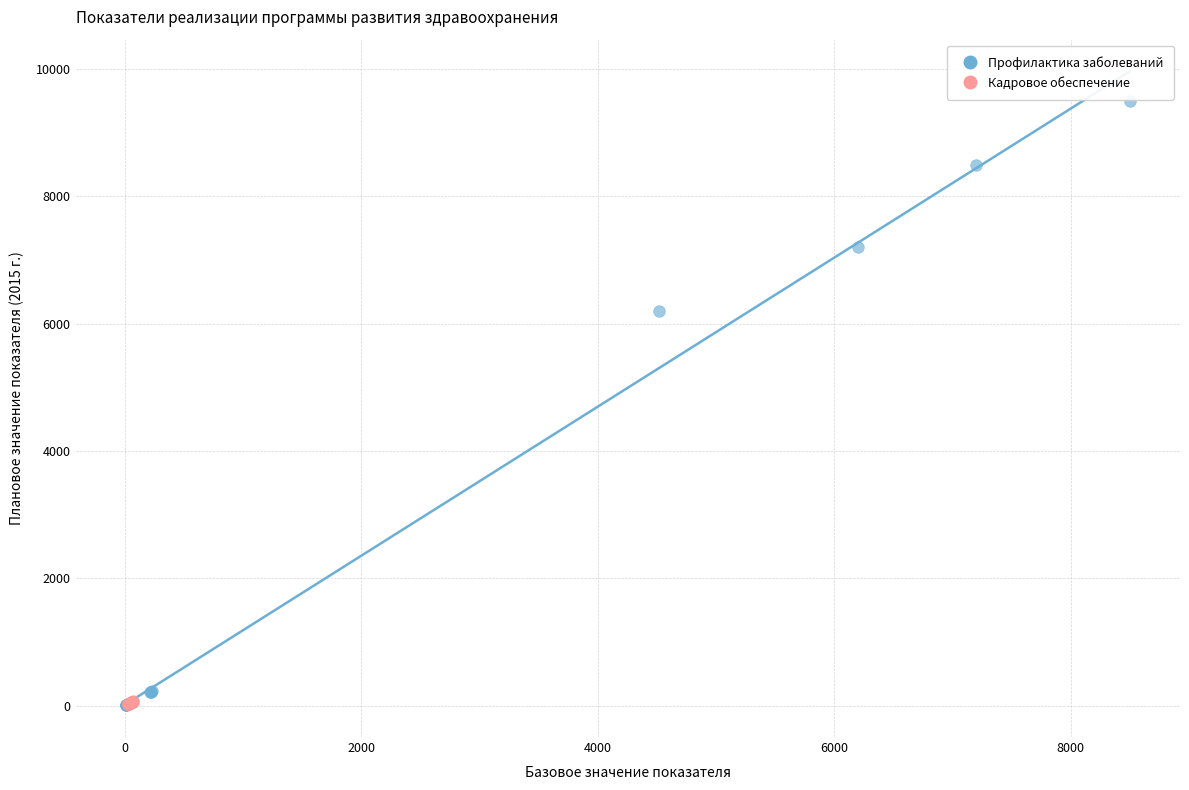

Which series contains the highest Y value?

Профилактика заболеваний